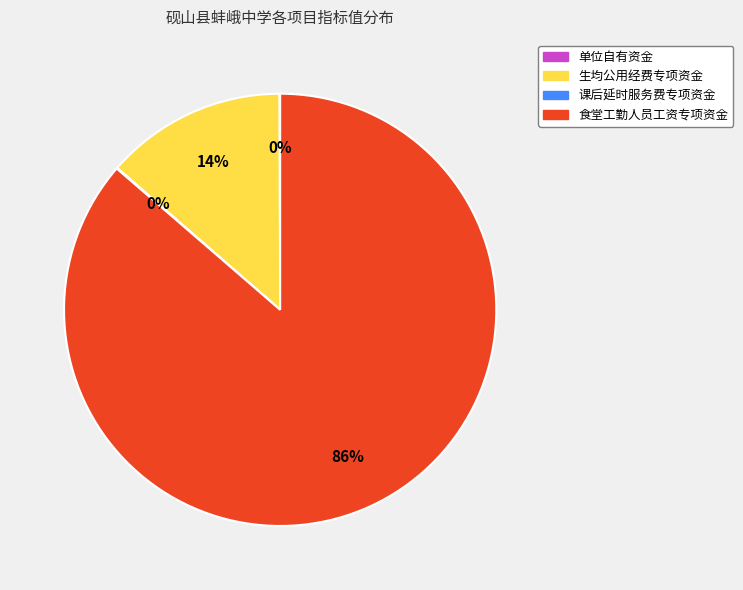

To the nearest percent, what is the difference between the largest and smallest slice percentages?

86%